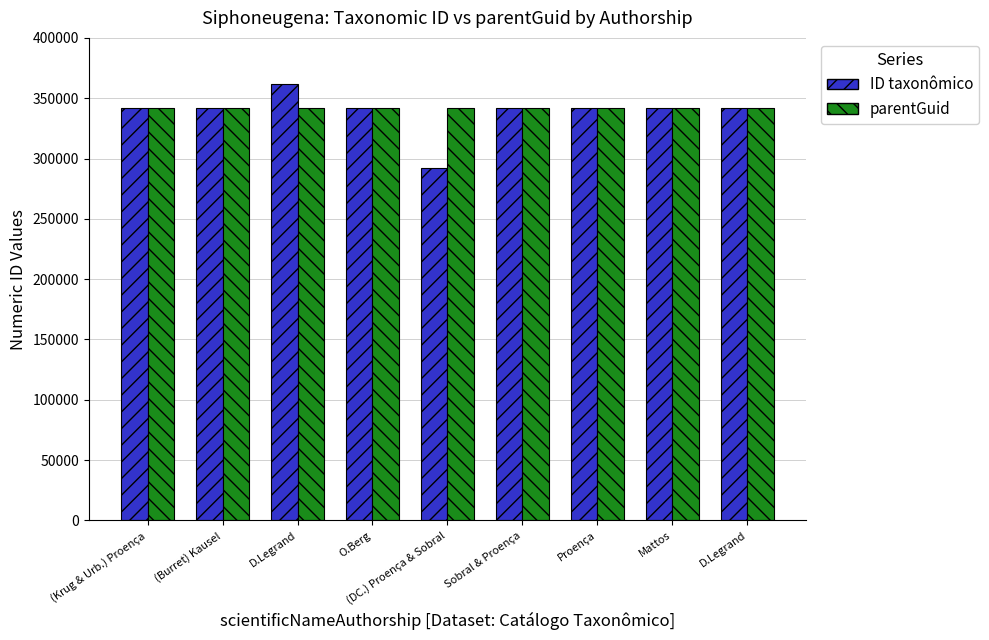

Reading right to left, list all the values displayed in this chart.

ID taxonômico: D.Legrand=341889	Mattos=341885	Proença=341879	Sobral & Proença=341867	(DC.) Proença & Sobral=291889	O.Berg=341870	D.Legrand=361492	(Burret) Kausel=341882	(Krug & Urb.) Proença=341876
parentGuid: D.Legrand=341861	Mattos=341861	Proença=341861	Sobral & Proença=341861	(DC.) Proença & Sobral=341861	O.Berg=341861	D.Legrand=341861	(Burret) Kausel=341861	(Krug & Urb.) Proença=341861